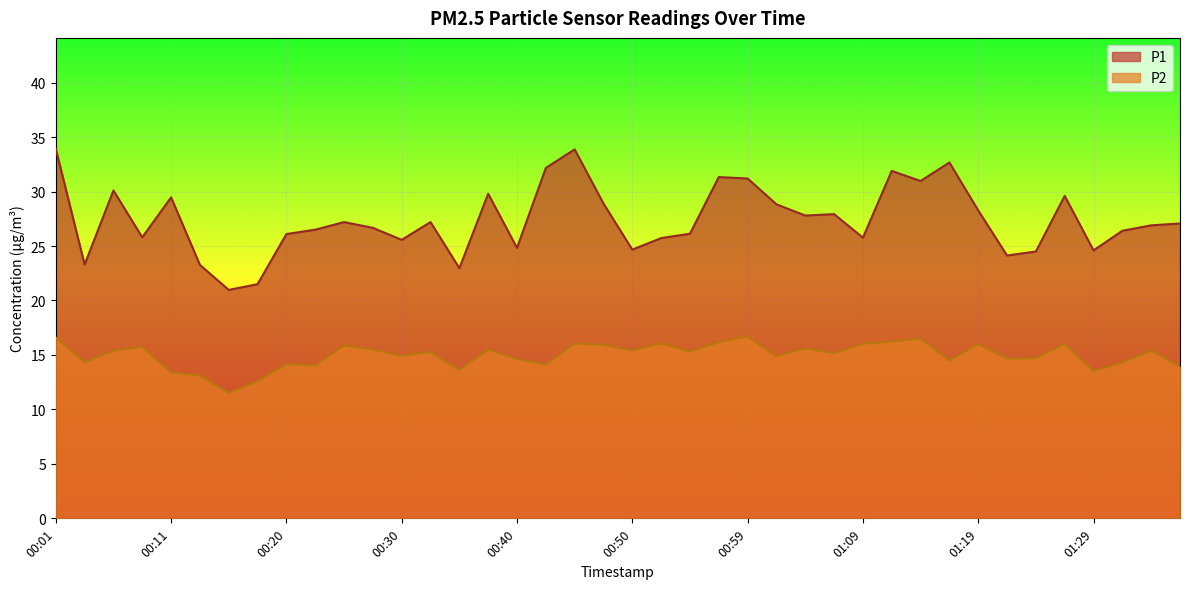

What is the label of the 4th point from the right?

01:29